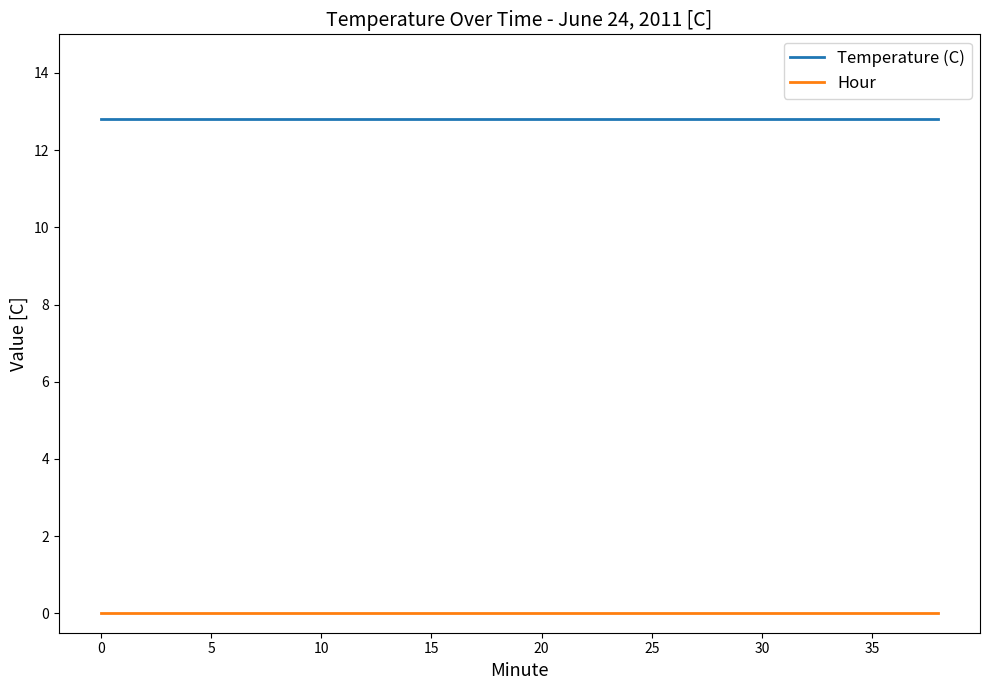

Which series has the largest total across all categories?

Temperature (C)